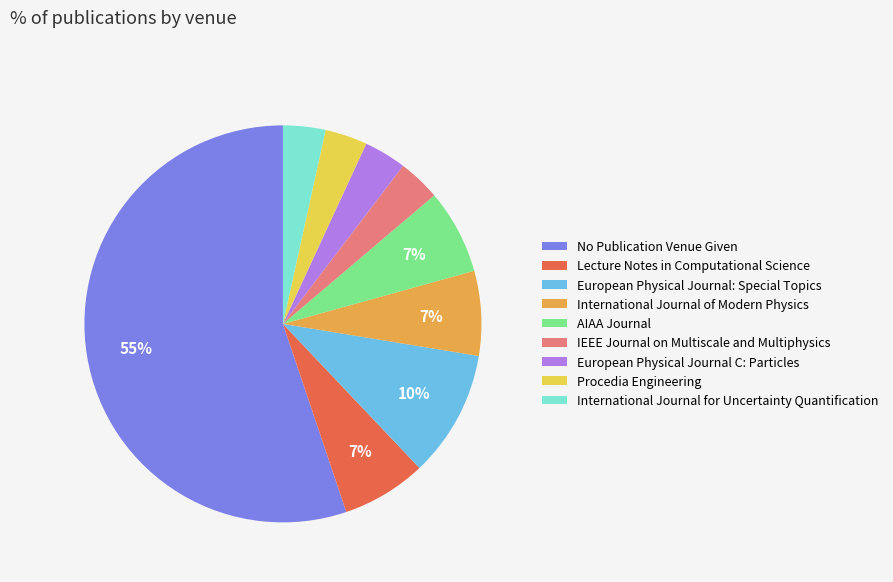

Count the number of slices in the pie.

9